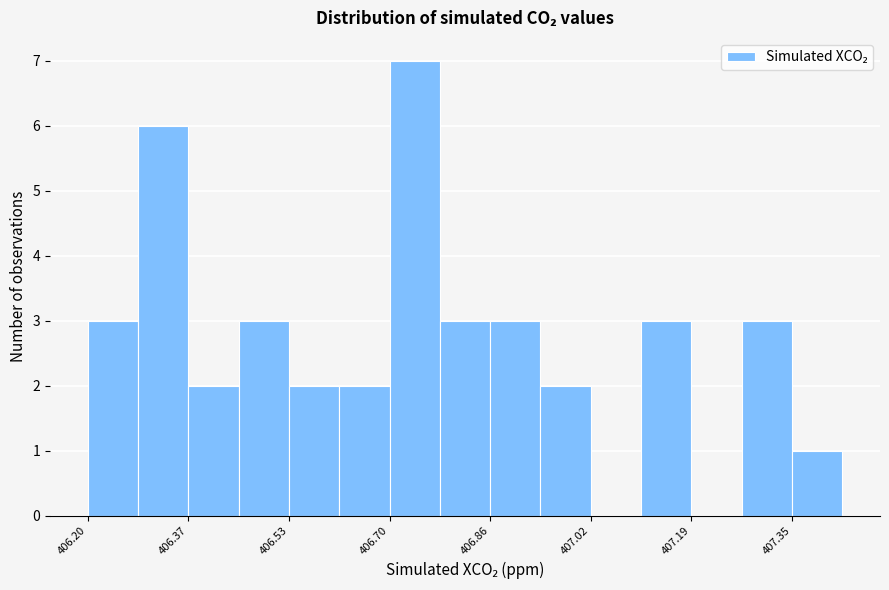

How tall is the bar that spans 406.20 to 406.28 on the x-axis? Neither the bar edges nor the heights are printed on the chart, so give them approximately, as read against the axes.

3